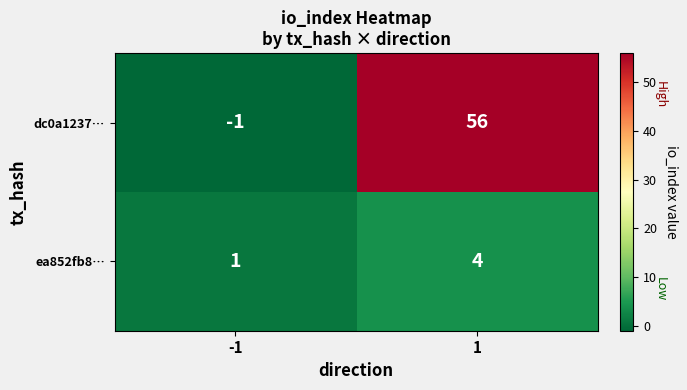

What is the approximate value of dc0a1237… at 1?

56